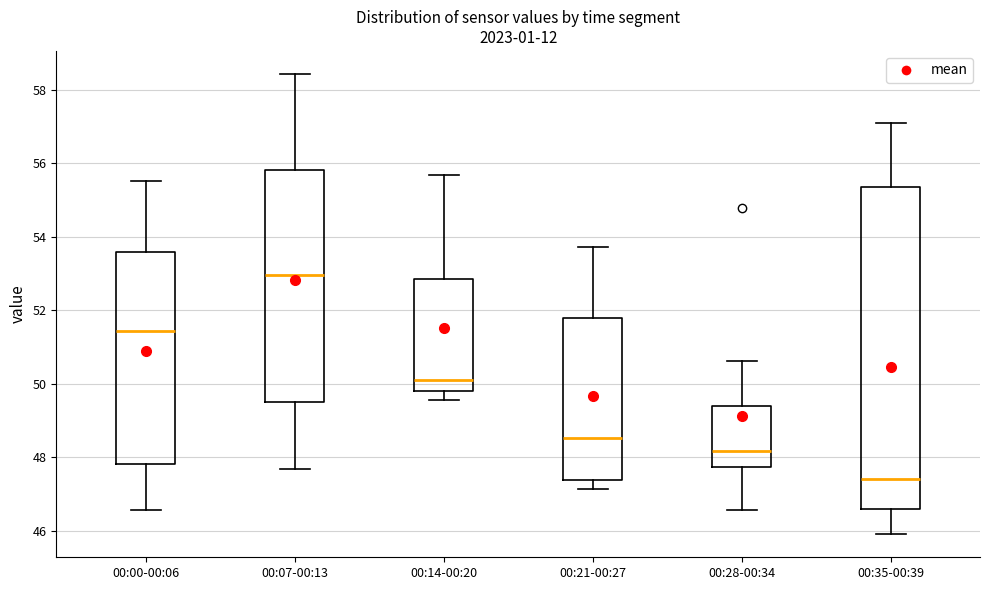

Reading left to right, read every box against the y-axis: the position of its median line, the range the box covers, and the ends of its whiskers. The values are not printed on the chart, so give them approximately, as read against the axis.

00:00-00:06: median 51.4, box 47.8 to 53.6, whiskers 46.6 to 55.6
00:07-00:13: median 53.0, box 49.6 to 55.8, whiskers 47.6 to 58.4
00:14-00:20: median 50.2, box 49.8 to 52.8, whiskers 49.6 to 55.6
00:21-00:27: median 48.6, box 47.4 to 51.8, whiskers 47.2 to 53.8
00:28-00:34: median 48.2, box 47.8 to 49.4, whiskers 46.6 to 50.6
00:35-00:39: median 47.4, box 46.6 to 55.4, whiskers 46.0 to 57.0